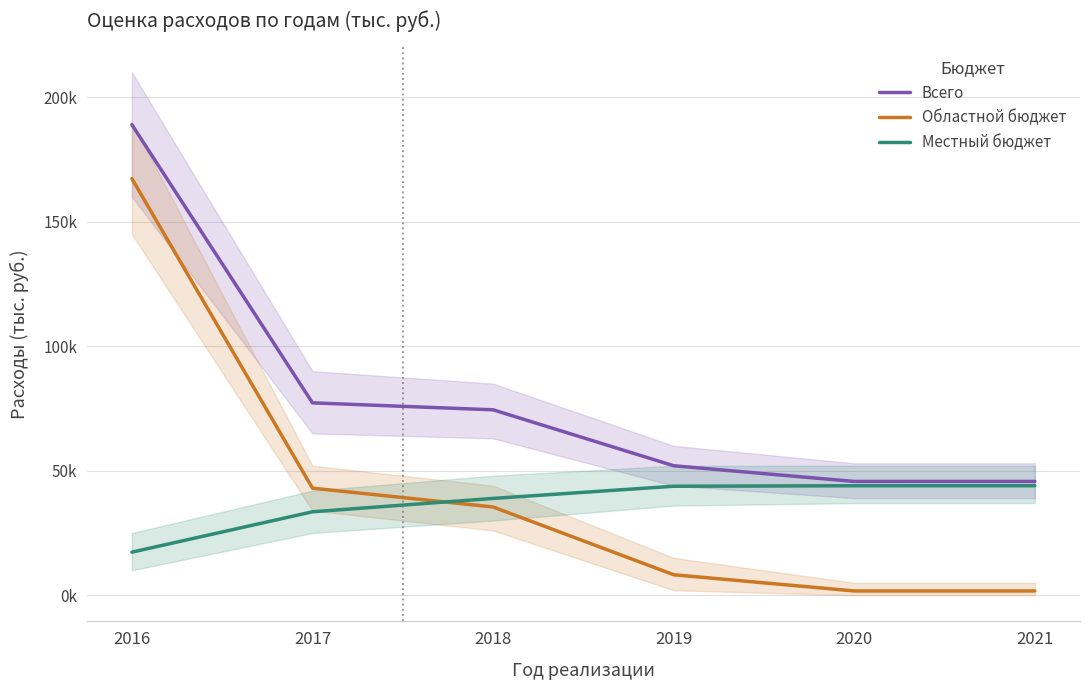

True or false: Всего has more than 2 points higher than both neighbors.

False